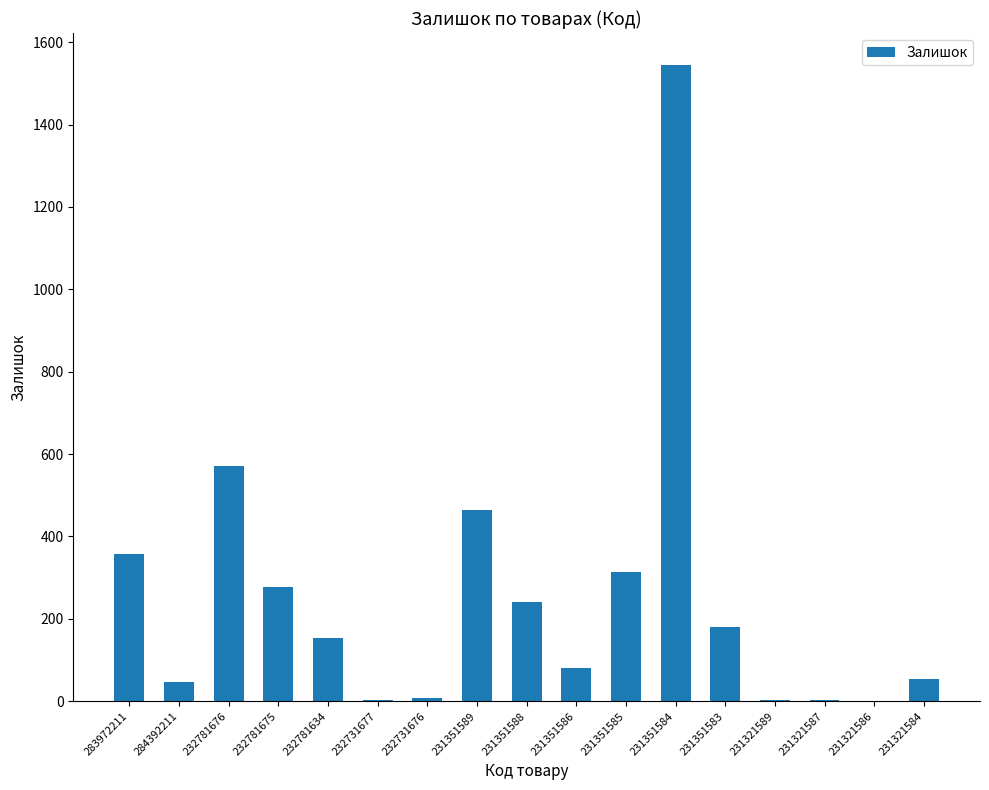

Is it true that the value at 232781676 is 570?

True